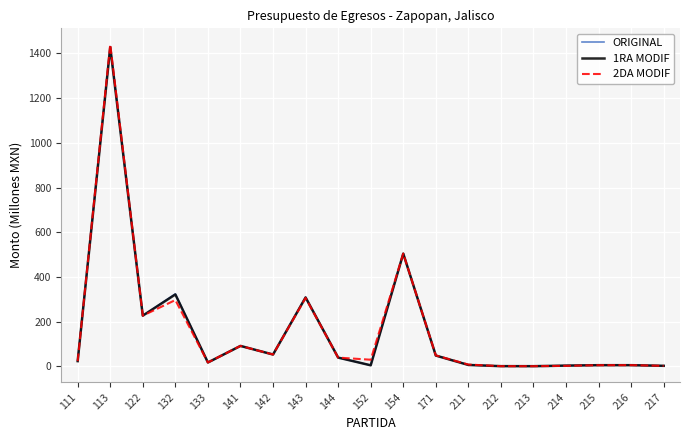

Which series has the widest spread of values?

2DA MODIF